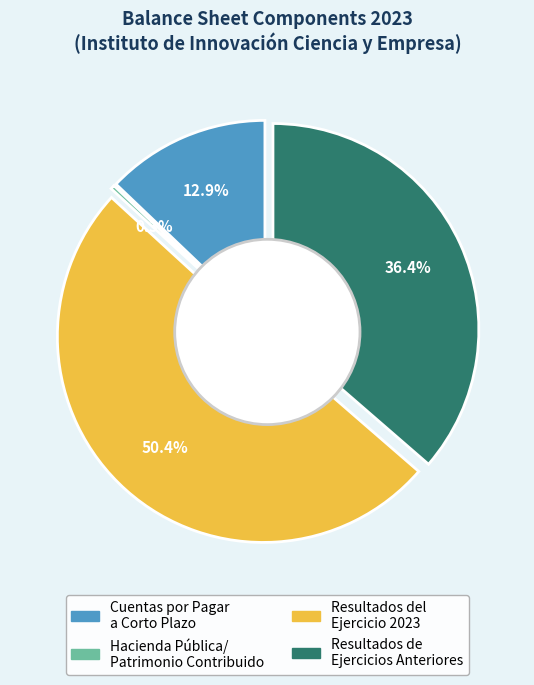

Combined, do Cuentas por Pagar a Corto Plazo and Resultados del Ejercicio (Ahorro/Desahorro) account for over 50%?

Yes